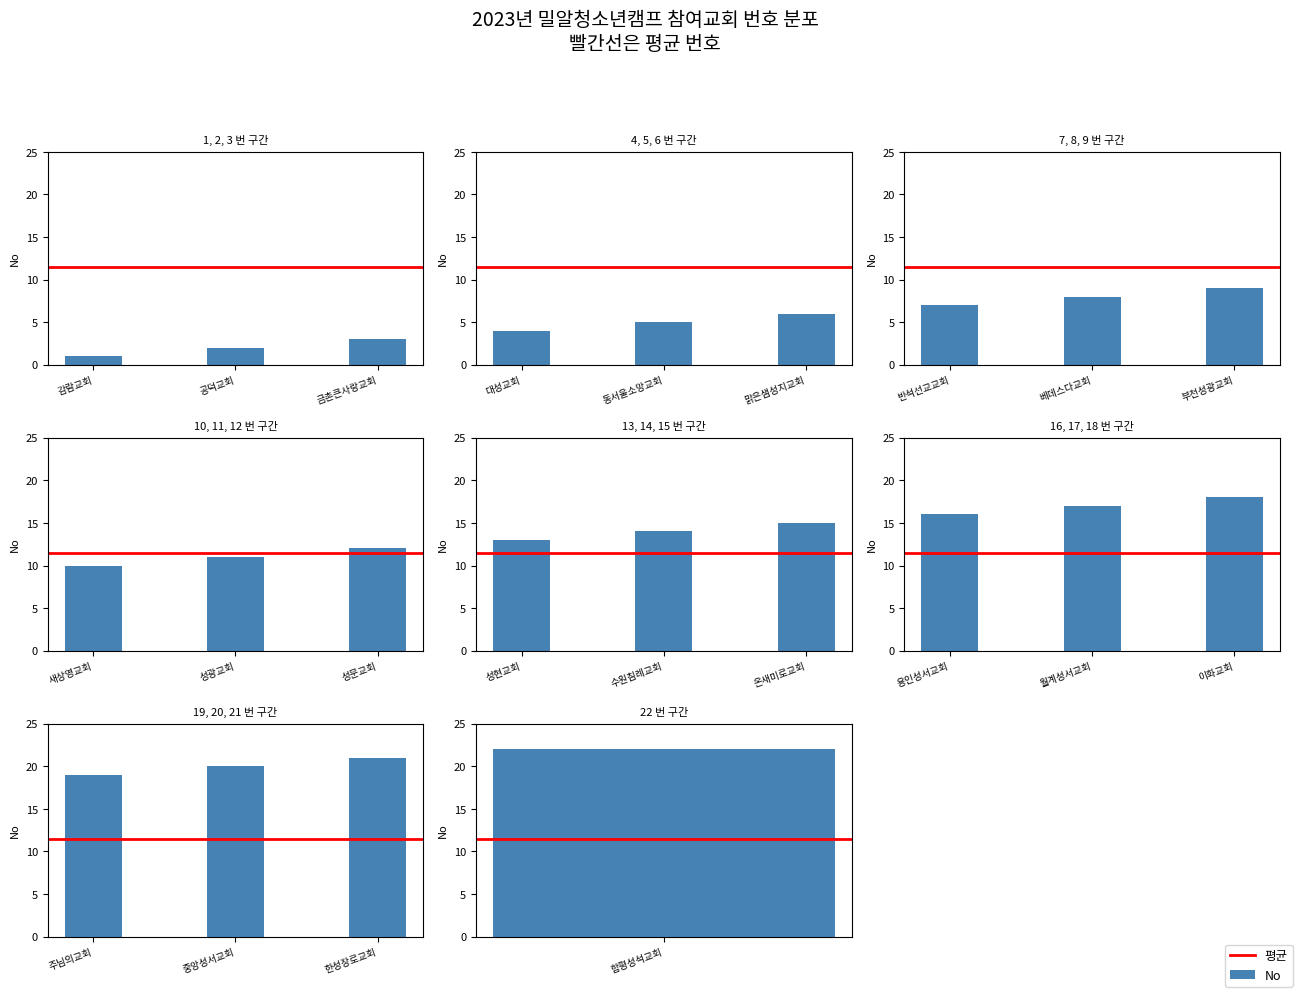

Does the chart contain stacked bars?

No